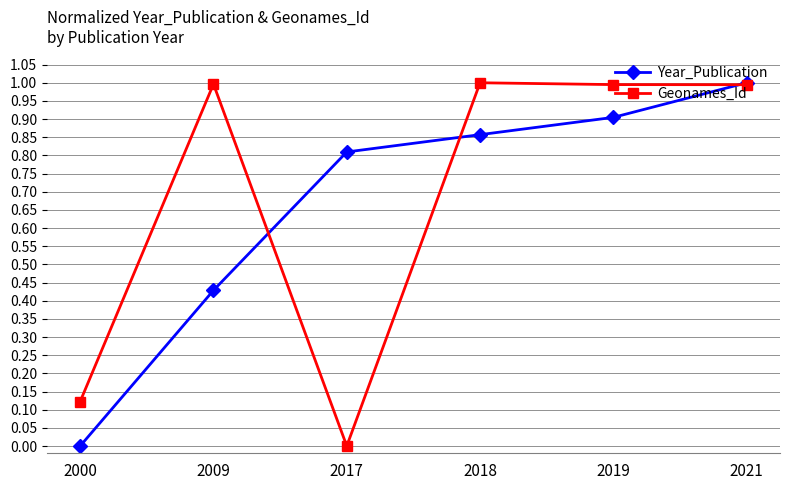

What is the sum of the Geonames_Id values at 2021 and 2017?

1.0